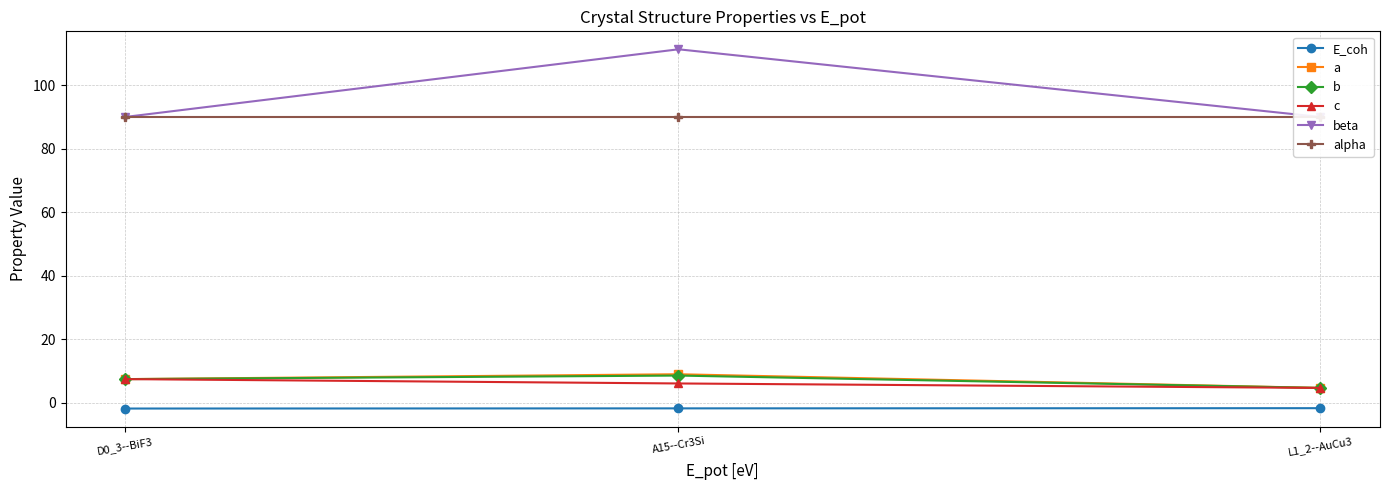

The E_coh series shows -1.7 at A15--Cr3Si. True or false?

True